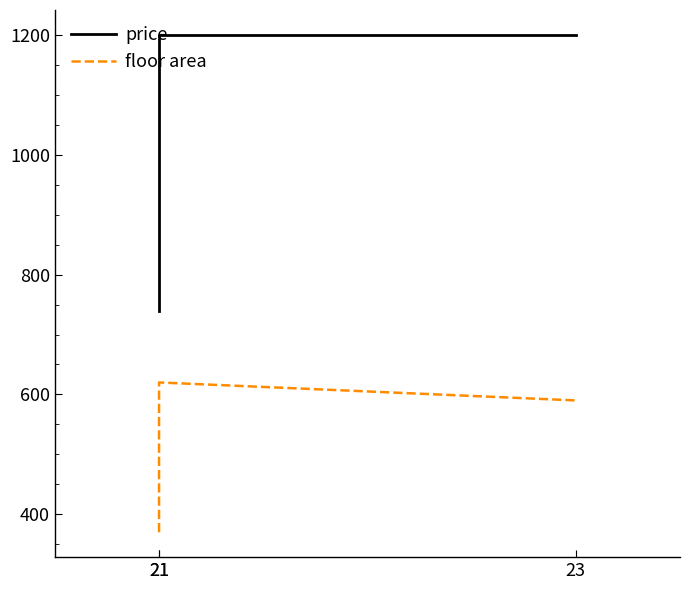

What is the difference between the highest and lowest values at 21?

370